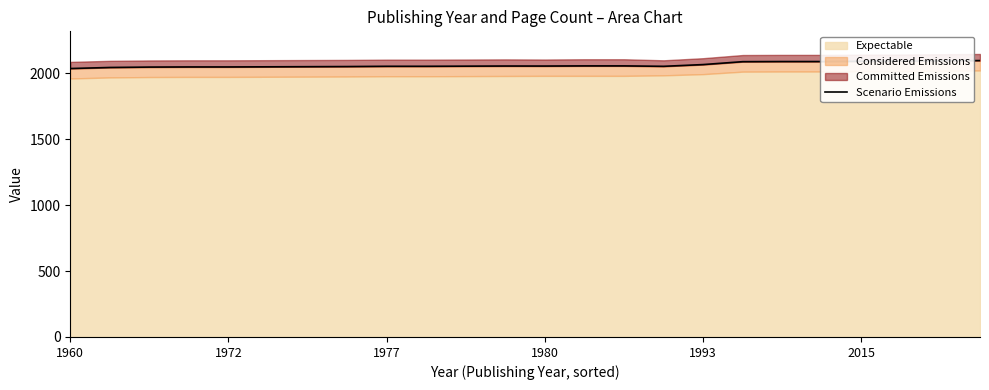

The chart shows a value of 2043.6 at 1972. True or false?

True